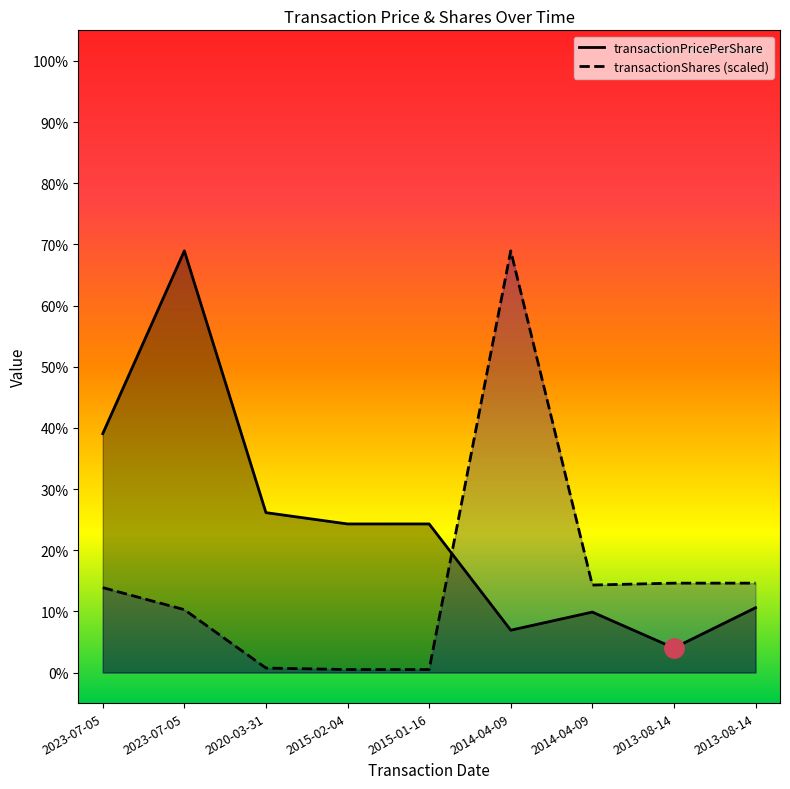

What is the average value of the transactionShares series?

15.4